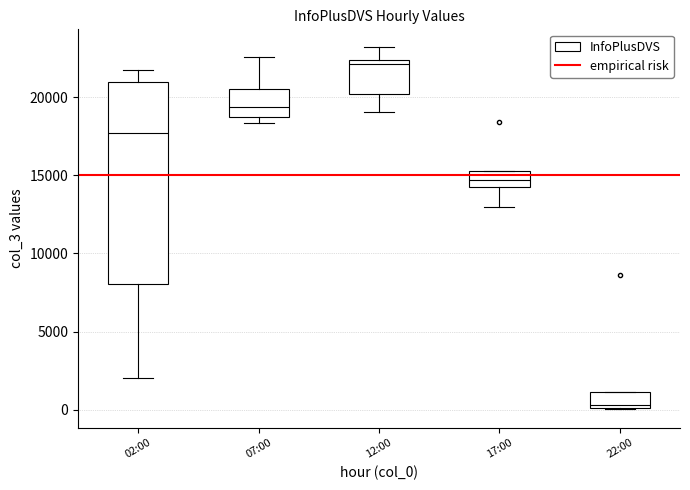

Which box is the tallest, from its lower edge to its upper edge?

02:00